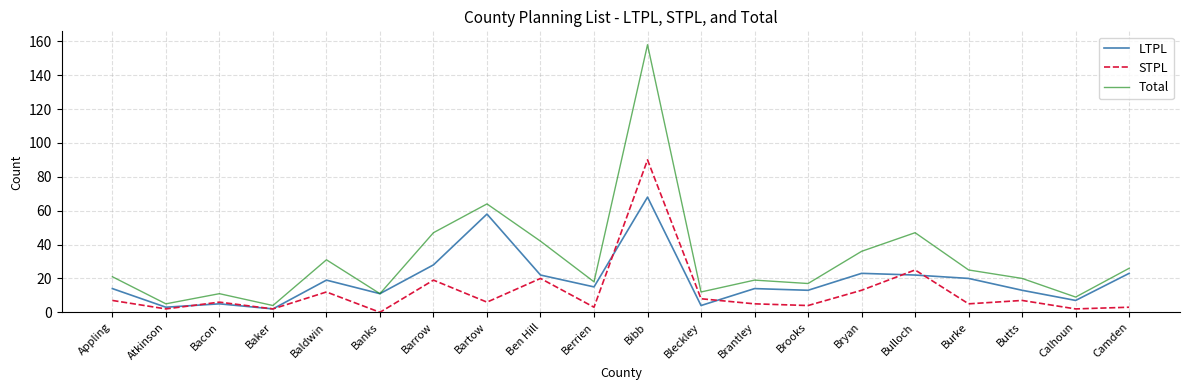

Which series has the largest total across all categories?

Total